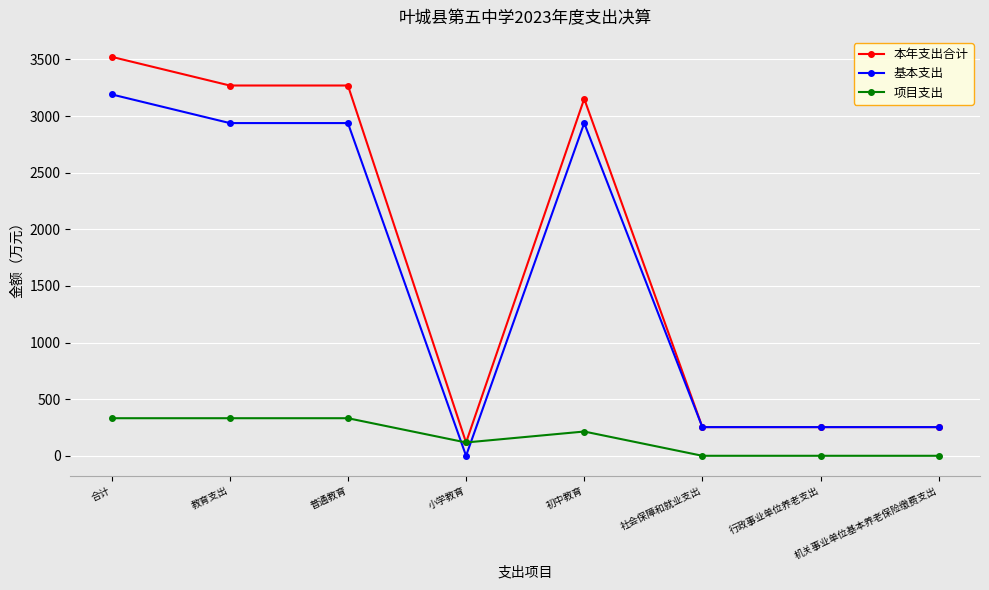

The value of 基本支出 at 小学教育 is 0.0. True or false?

True